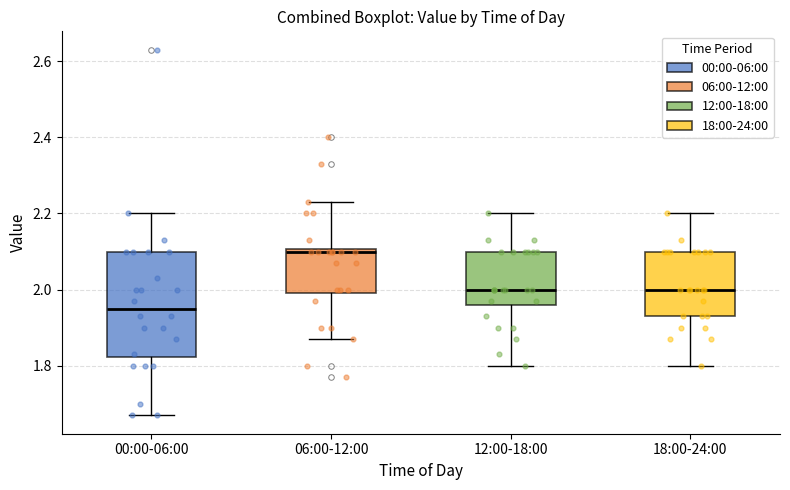

Reading left to right, read every box against the y-axis: the position of its median line, the range the box covers, and the ends of its whiskers. The values are not printed on the chart, so give them approximately, as read against the axis.

00:00-06:00: median 1.96, box 1.82 to 2.10, whiskers 1.68 to 2.20
06:00-12:00: median 2.10 (just below the box's upper edge), box 2.00 to 2.10, whiskers 1.88 to 2.24
12:00-18:00: median 2.00, box 1.96 to 2.10, whiskers 1.80 to 2.20
18:00-24:00: median 2.00, box 1.94 to 2.10, whiskers 1.80 to 2.20